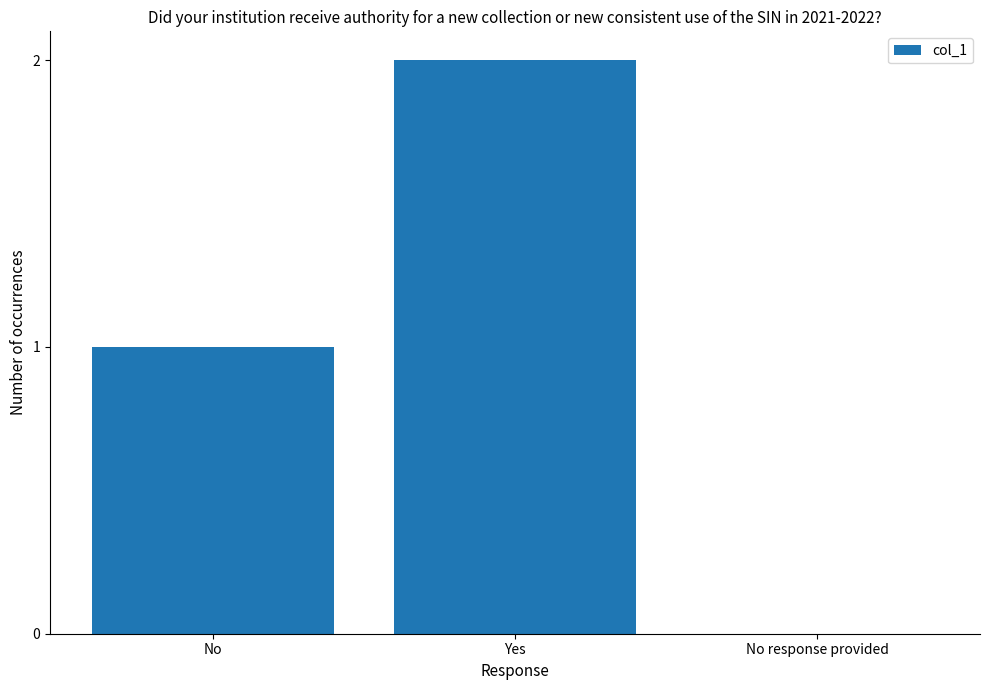

Which category has the highest value across all series?

Yes